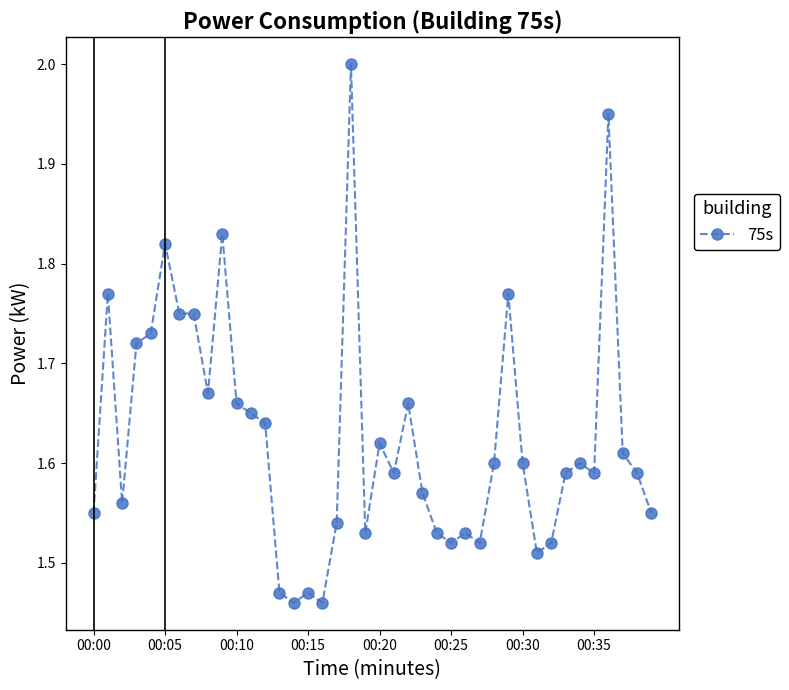

True or false: the data has more than 2 interior local peaks.

True